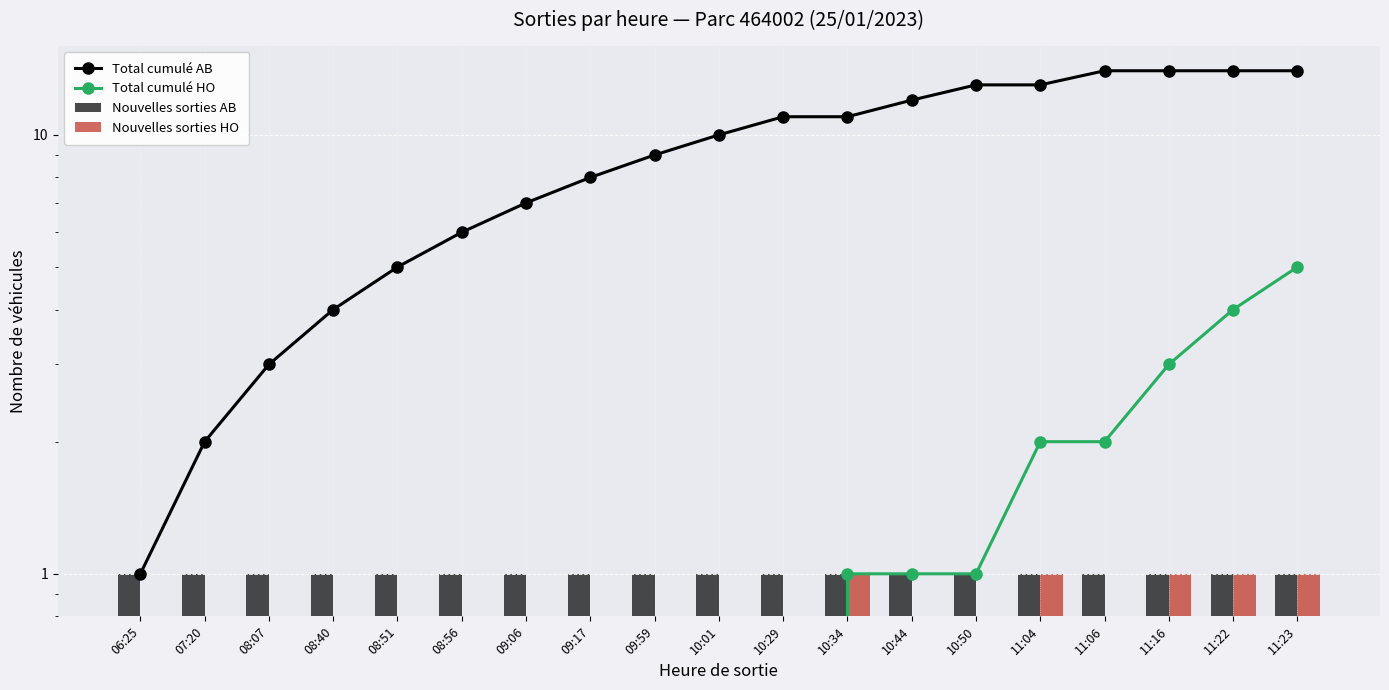

Reading left to right, list all the values displayed in this chart.

Total cumulé AB: 1	2	3	4	5	6	7	8	9	10	11	11	12	13	13	14	14	14	14
Total cumulé HO: 0	0	0	0	0	0	0	0	0	0	0	1	1	1	2	2	3	4	5
Nouvelles sorties AB: 1	1	1	1	1	1	1	1	1	1	1	1	1	1	1	1	1	1	1
Nouvelles sorties HO: 0	0	0	0	0	0	0	0	0	0	0	1	0	0	1	0	1	1	1